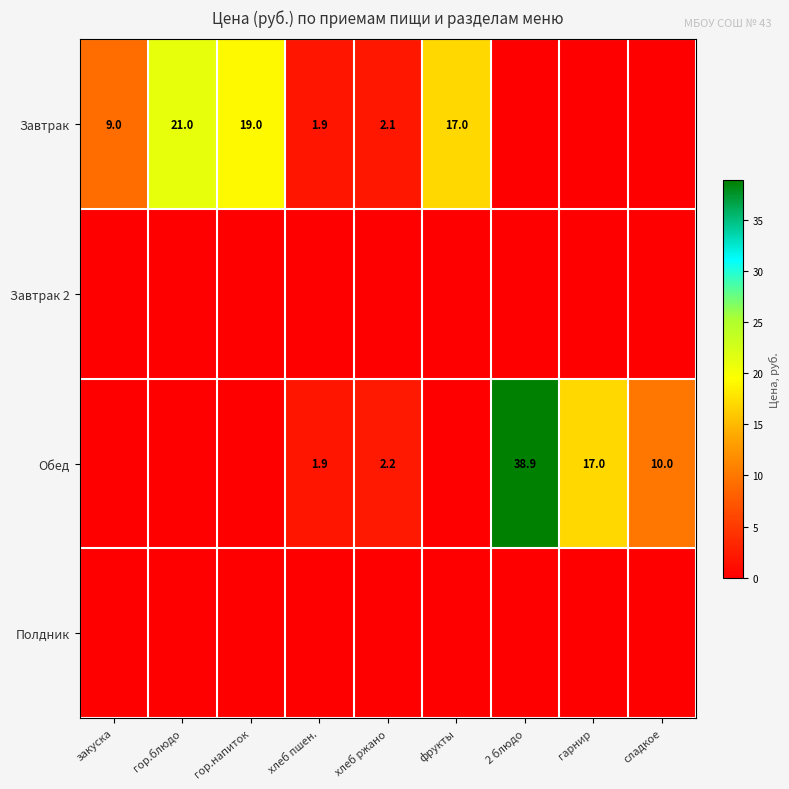

The Завтрак series shows 0.4 at хлеб пшен.. True or false?

False